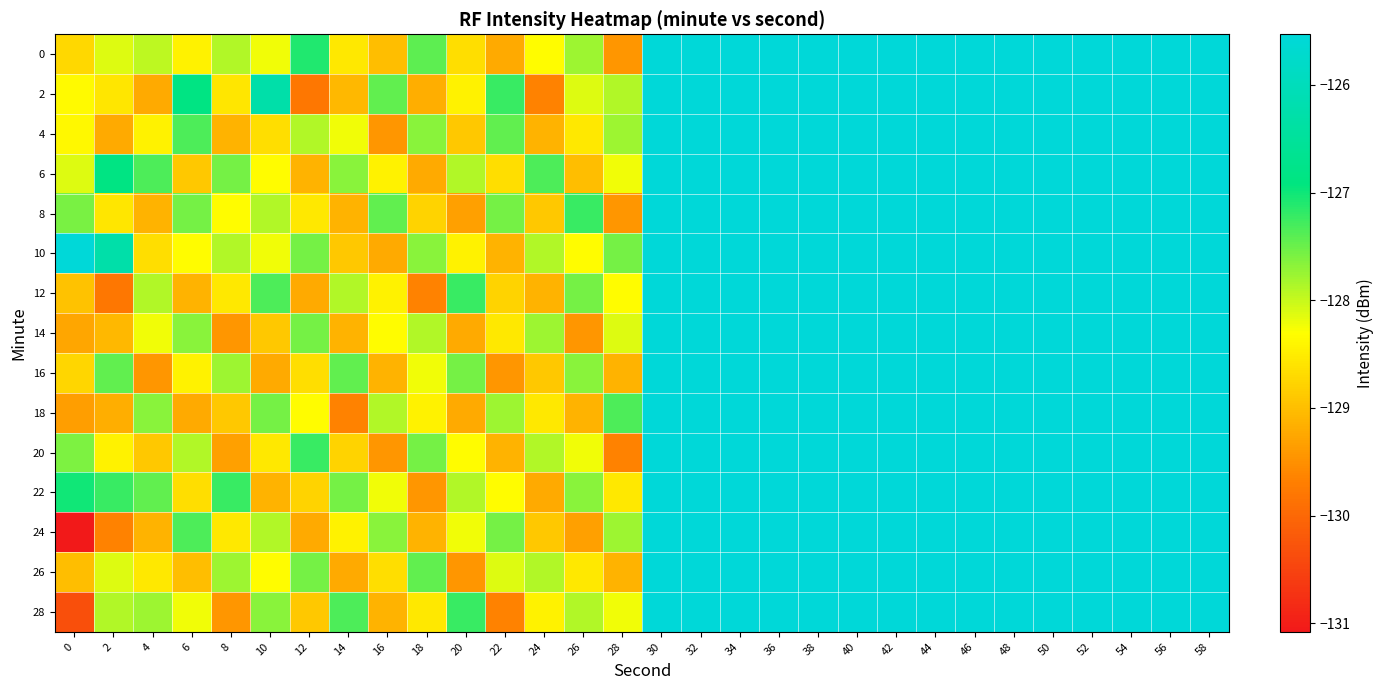

Reading right to left, extract all data points from this chart.

0: 58=0.0	56=0.0	54=0.0	52=0.0	50=0.0	48=0.0	46=0.0	44=0.0	42=0.0	40=0.0	38=0.0	36=0.0	34=0.0	32=0.0	30=0.0	28=-129.4	26=-127.8	24=-128.3	22=-129.2	20=-128.7	18=-127.4	16=-129.0	14=-128.6	12=-127.1	10=-128.2	8=-127.9	6=-128.4	4=-127.9	2=-128.1	0=-128.7
2: 58=0.0	56=0.0	54=0.0	52=0.0	50=0.0	48=0.0	46=0.0	44=0.0	42=0.0	40=0.0	38=0.0	36=0.0	34=0.0	32=0.0	30=0.0	28=-127.9	26=-128.1	24=-129.7	22=-127.2	20=-128.4	18=-129.2	16=-127.5	14=-129.1	12=-129.8	10=-126.3	8=-128.6	6=-126.9	4=-129.2	2=-128.6	0=-128.4
4: 58=0.0	56=0.0	54=0.0	52=0.0	50=0.0	48=0.0	46=0.0	44=0.0	42=0.0	40=0.0	38=0.0	36=0.0	34=0.0	32=0.0	30=0.0	28=-127.8	26=-128.6	24=-129.1	22=-127.5	20=-128.9	18=-127.7	16=-129.4	14=-128.2	12=-127.9	10=-128.7	8=-129.1	6=-127.3	4=-128.4	2=-129.2	0=-128.4
6: 58=0.0	56=0.0	54=0.0	52=0.0	50=0.0	48=0.0	46=0.0	44=0.0	42=0.0	40=0.0	38=0.0	36=0.0	34=0.0	32=0.0	30=0.0	28=-128.2	26=-129.0	24=-127.3	22=-128.7	20=-127.9	18=-129.2	16=-128.4	14=-127.7	12=-129.1	10=-128.3	8=-127.6	6=-128.9	4=-127.3	2=-126.9	0=-128.1
8: 58=0.0	56=0.0	54=0.0	52=0.0	50=0.0	48=0.0	46=0.0	44=0.0	42=0.0	40=0.0	38=0.0	36=0.0	34=0.0	32=0.0	30=0.0	28=-129.4	26=-127.2	24=-128.9	22=-127.6	20=-129.3	18=-128.8	16=-127.5	14=-129.1	12=-128.6	10=-127.9	8=-128.3	6=-127.6	4=-129.1	2=-128.6	0=-127.6
10: 58=0.0	56=0.0	54=0.0	52=0.0	50=0.0	48=0.0	46=0.0	44=0.0	42=0.0	40=0.0	38=0.0	36=0.0	34=0.0	32=0.0	30=0.0	28=-127.6	26=-128.3	24=-127.9	22=-129.1	20=-128.4	18=-127.7	16=-129.2	14=-128.9	12=-127.6	10=-128.2	8=-127.9	6=-128.3	4=-128.7	2=-126.3	0=-125.5
12: 58=0.0	56=0.0	54=0.0	52=0.0	50=0.0	48=0.0	46=0.0	44=0.0	42=0.0	40=0.0	38=0.0	36=0.0	34=0.0	32=0.0	30=0.0	28=-128.3	26=-127.6	24=-129.1	22=-128.8	20=-127.2	18=-129.7	16=-128.4	14=-127.9	12=-129.2	10=-127.3	8=-128.6	6=-129.1	4=-127.9	2=-129.8	0=-129.0
14: 58=0.0	56=0.0	54=0.0	52=0.0	50=0.0	48=0.0	46=0.0	44=0.0	42=0.0	40=0.0	38=0.0	36=0.0	34=0.0	32=0.0	30=0.0	28=-128.1	26=-129.4	24=-127.8	22=-128.6	20=-129.2	18=-127.9	16=-128.3	14=-129.1	12=-127.6	10=-128.9	8=-129.4	6=-127.7	4=-128.2	2=-129.1	0=-129.3
16: 58=0.0	56=0.0	54=0.0	52=0.0	50=0.0	48=0.0	46=0.0	44=0.0	42=0.0	40=0.0	38=0.0	36=0.0	34=0.0	32=0.0	30=0.0	28=-129.1	26=-127.7	24=-128.9	22=-129.4	20=-127.6	18=-128.2	16=-129.1	14=-127.5	12=-128.7	10=-129.2	8=-127.8	6=-128.4	4=-129.4	2=-127.5	0=-128.8
18: 58=0.0	56=0.0	54=0.0	52=0.0	50=0.0	48=0.0	46=0.0	44=0.0	42=0.0	40=0.0	38=0.0	36=0.0	34=0.0	32=0.0	30=0.0	28=-127.3	26=-129.1	24=-128.6	22=-127.8	20=-129.2	18=-128.4	16=-127.9	14=-129.7	12=-128.3	10=-127.6	8=-128.9	6=-129.2	4=-127.7	2=-129.2	0=-129.3
20: 58=0.0	56=0.0	54=0.0	52=0.0	50=0.0	48=0.0	46=0.0	44=0.0	42=0.0	40=0.0	38=0.0	36=0.0	34=0.0	32=0.0	30=0.0	28=-129.7	26=-128.2	24=-127.9	22=-129.1	20=-128.3	18=-127.6	16=-129.4	14=-128.8	12=-127.2	10=-128.6	8=-129.3	6=-127.9	4=-128.9	2=-128.4	0=-127.6
22: 58=0.0	56=0.0	54=0.0	52=0.0	50=0.0	48=0.0	46=0.0	44=0.0	42=0.0	40=0.0	38=0.0	36=0.0	34=0.0	32=0.0	30=0.0	28=-128.6	26=-127.7	24=-129.2	22=-128.3	20=-127.9	18=-129.4	16=-128.2	14=-127.6	12=-128.8	10=-129.1	8=-127.2	6=-128.7	4=-127.5	2=-127.2	0=-127.0
24: 58=0.0	56=0.0	54=0.0	52=0.0	50=0.0	48=0.0	46=0.0	44=0.0	42=0.0	40=0.0	38=0.0	36=0.0	34=0.0	32=0.0	30=0.0	28=-127.8	26=-129.3	24=-128.9	22=-127.6	20=-128.2	18=-129.1	16=-127.7	14=-128.4	12=-129.2	10=-127.9	8=-128.6	6=-127.3	4=-129.1	2=-129.7	0=-131.1
26: 58=0.0	56=0.0	54=0.0	52=0.0	50=0.0	48=0.0	46=0.0	44=0.0	42=0.0	40=0.0	38=0.0	36=0.0	34=0.0	32=0.0	30=0.0	28=-129.1	26=-128.6	24=-127.9	22=-128.1	20=-129.4	18=-127.5	16=-128.7	14=-129.2	12=-127.6	10=-128.3	8=-127.8	6=-129.0	4=-128.6	2=-128.1	0=-129.0
28: 58=0.0	56=0.0	54=0.0	52=0.0	50=0.0	48=0.0	46=0.0	44=0.0	42=0.0	40=0.0	38=0.0	36=0.0	34=0.0	32=0.0	30=0.0	28=-128.2	26=-127.9	24=-128.4	22=-129.7	20=-127.2	18=-128.6	16=-129.1	14=-127.3	12=-128.9	10=-127.7	8=-129.4	6=-128.2	4=-127.8	2=-127.9	0=-130.3